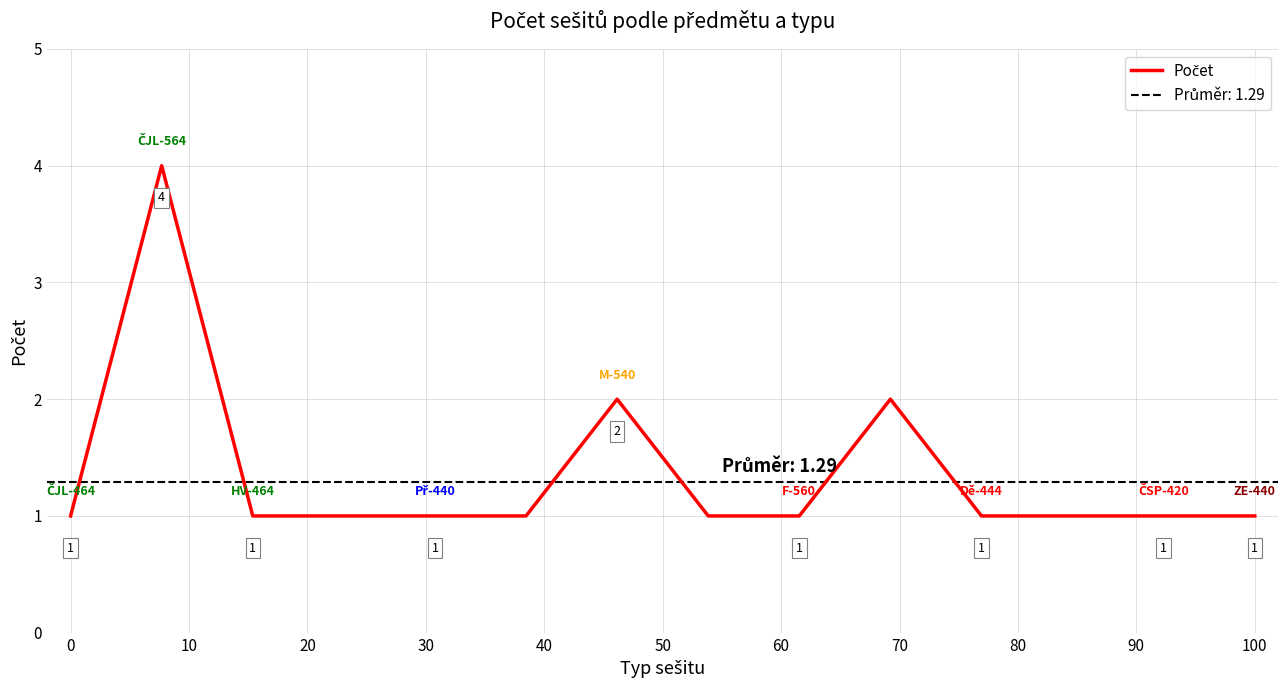

True or false: the data shows 1 at 20.

True